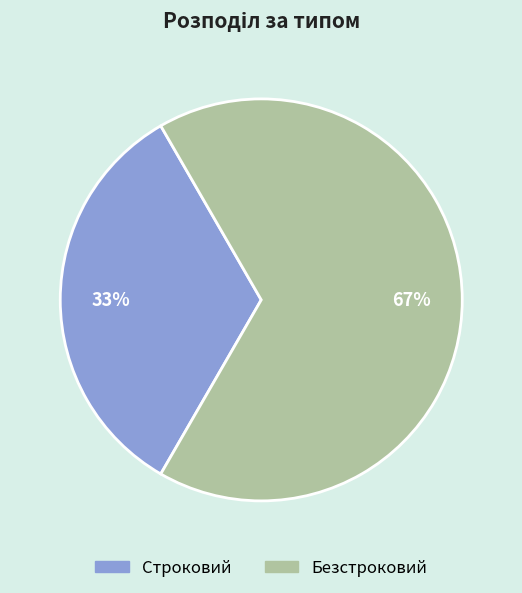

Rank the categories by value from lowest to highest.

Строковий, Безстроковий